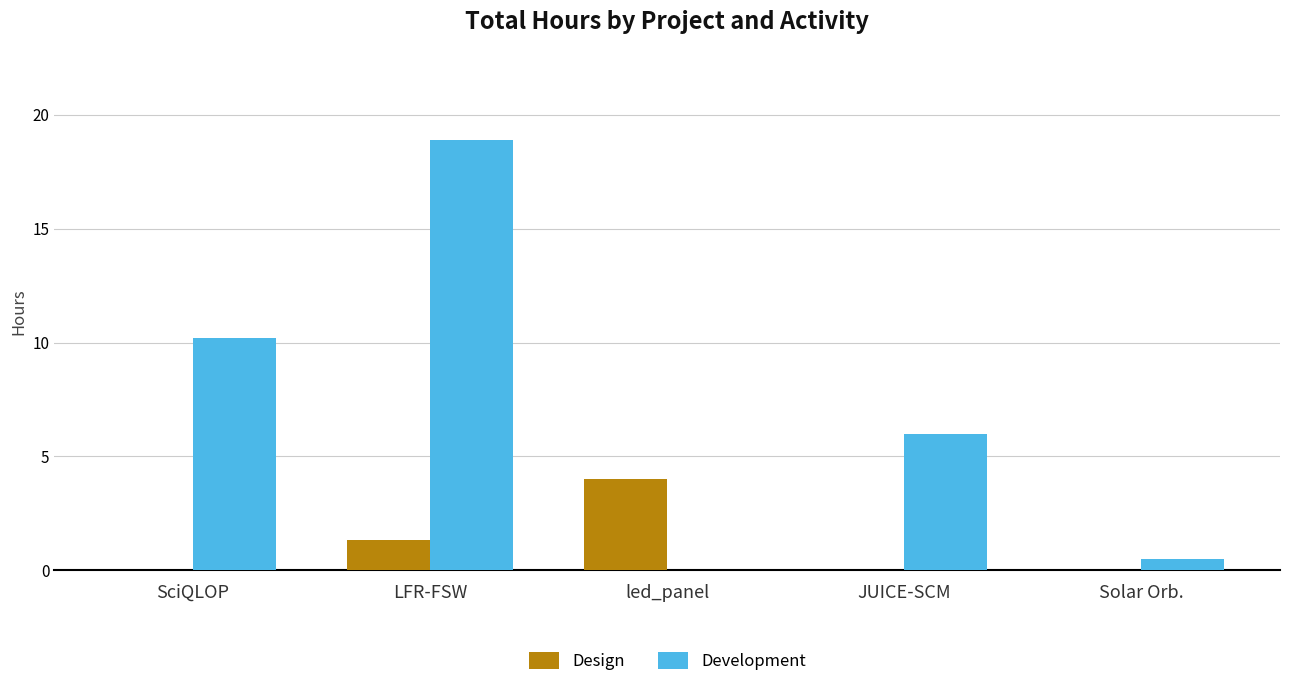

Which series has the largest total across all categories?

Development